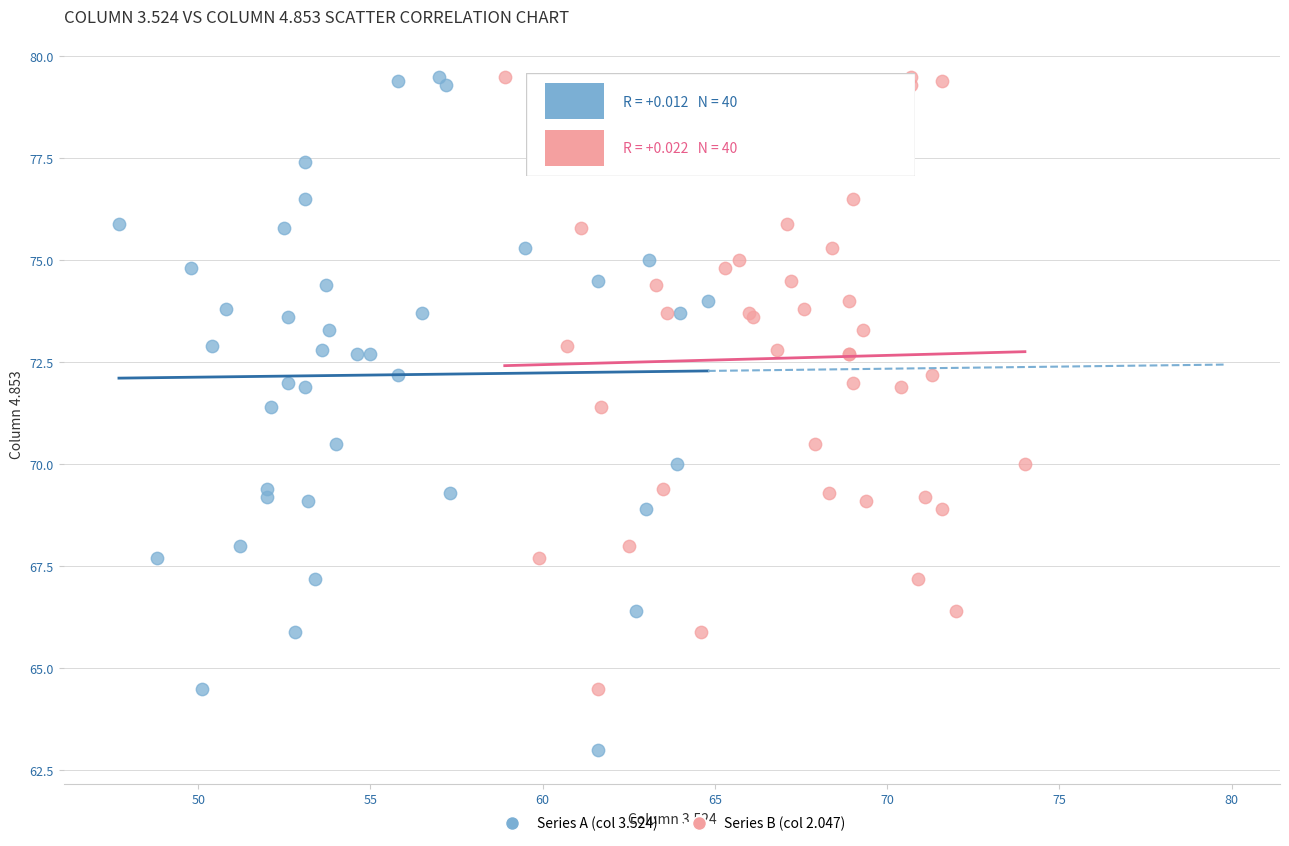

Which series contains the lowest Y value?

Series A (col 3.524)